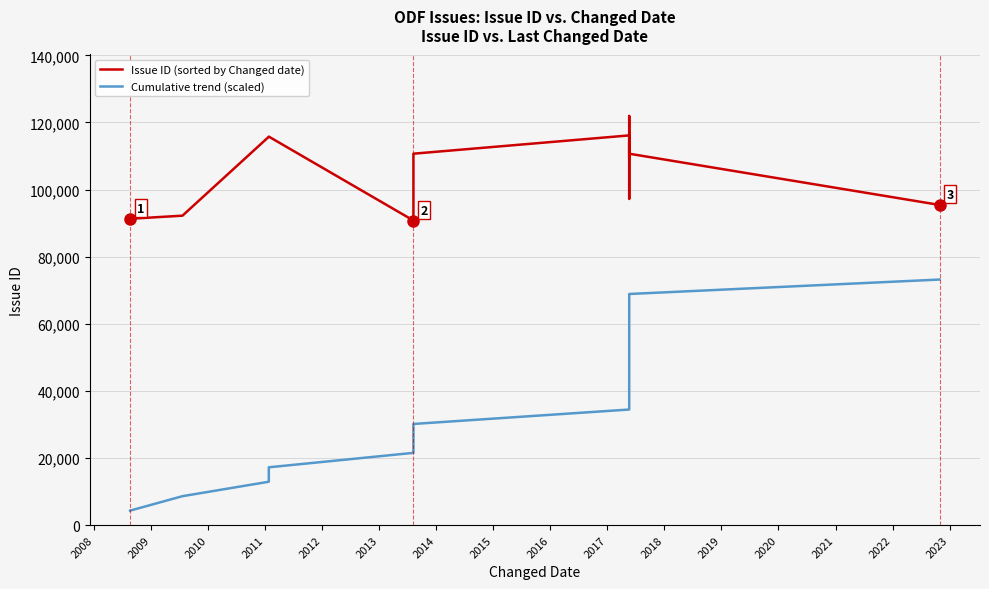

Is this an area chart (filled region under the line)?

No